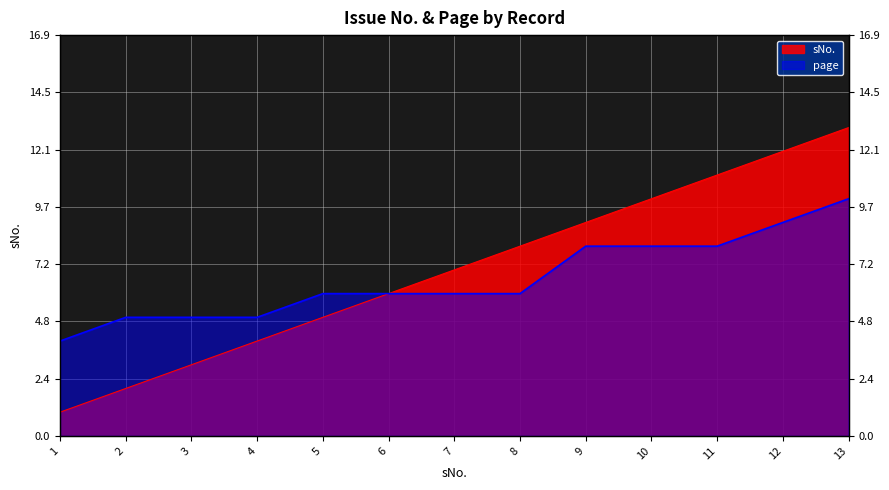

Which series has the largest total across all categories?

sNo.